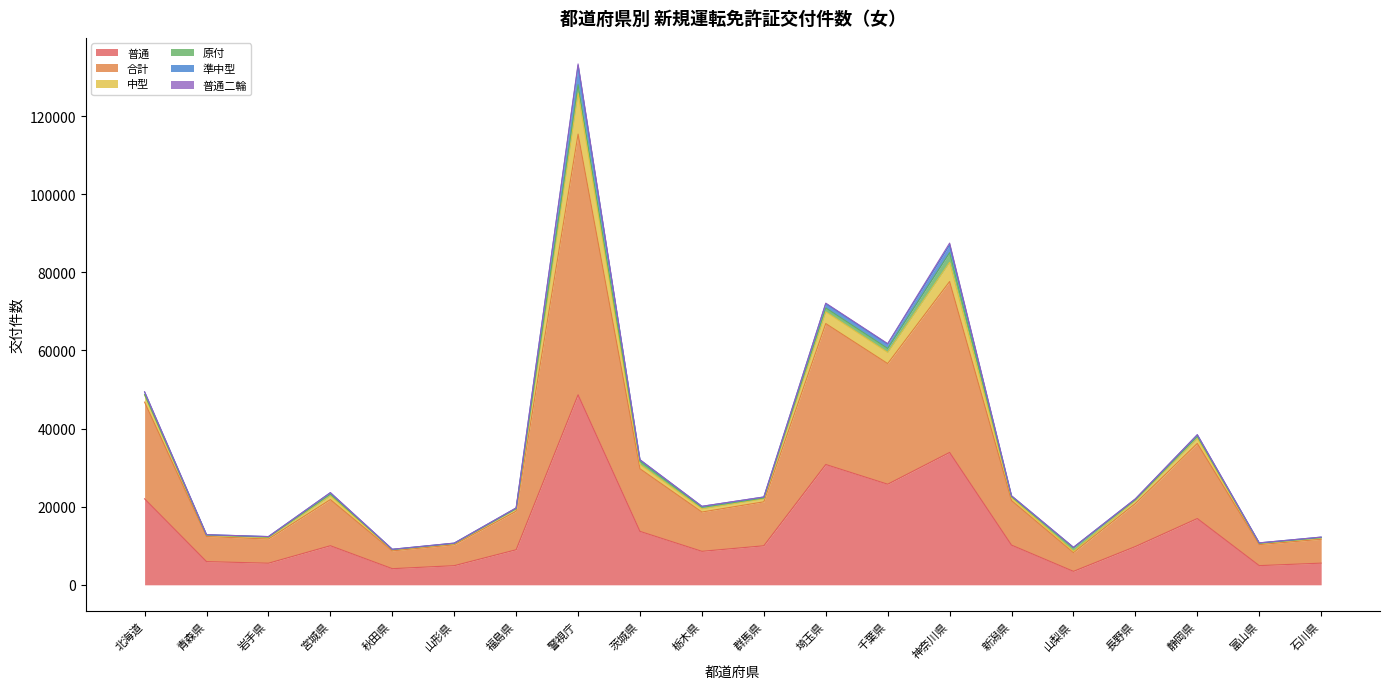

At how many categories does at least one series exceed 21444?

5